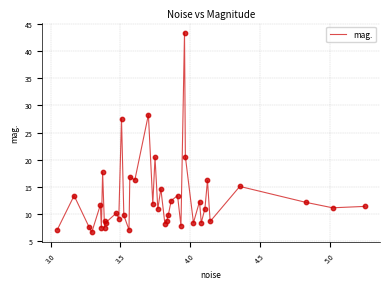

What is the smallest value displayed?

6.7